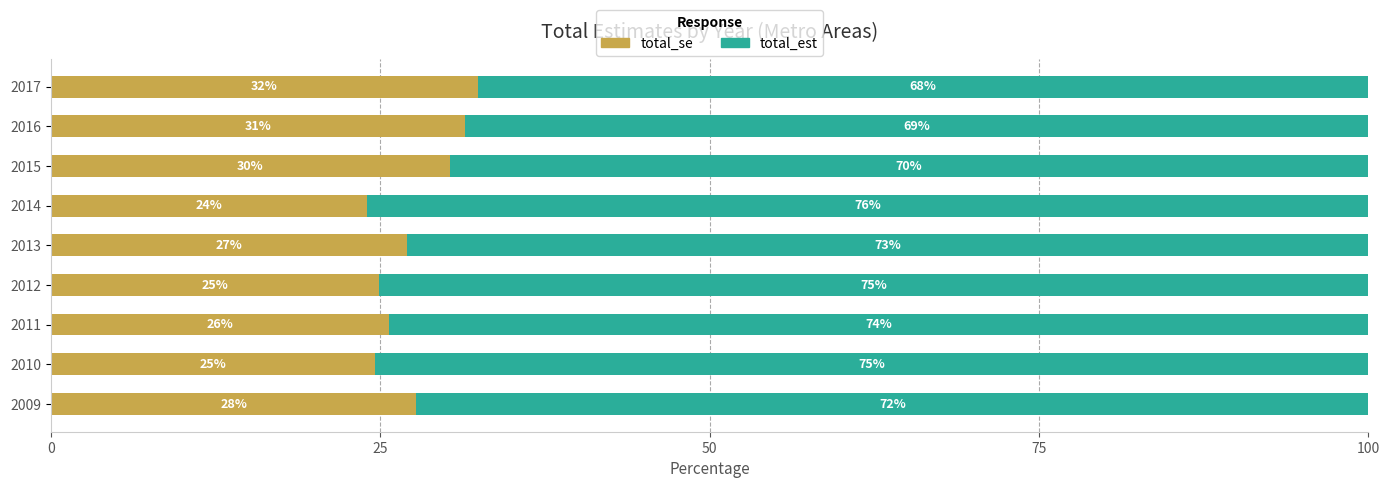

What is the average value of the total_se series?

27.6